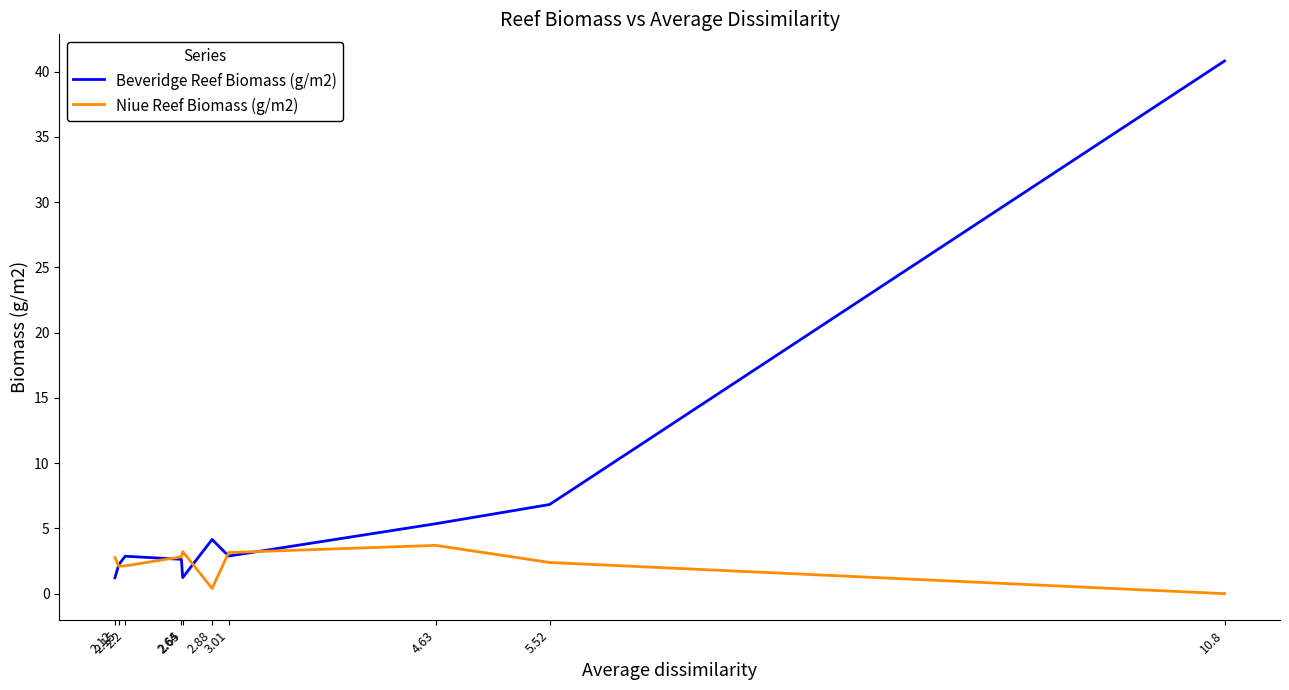

In Beveridge Reef Biomass (g/m2), how many points are higher than both neighbors (excluding endpoints)?

2